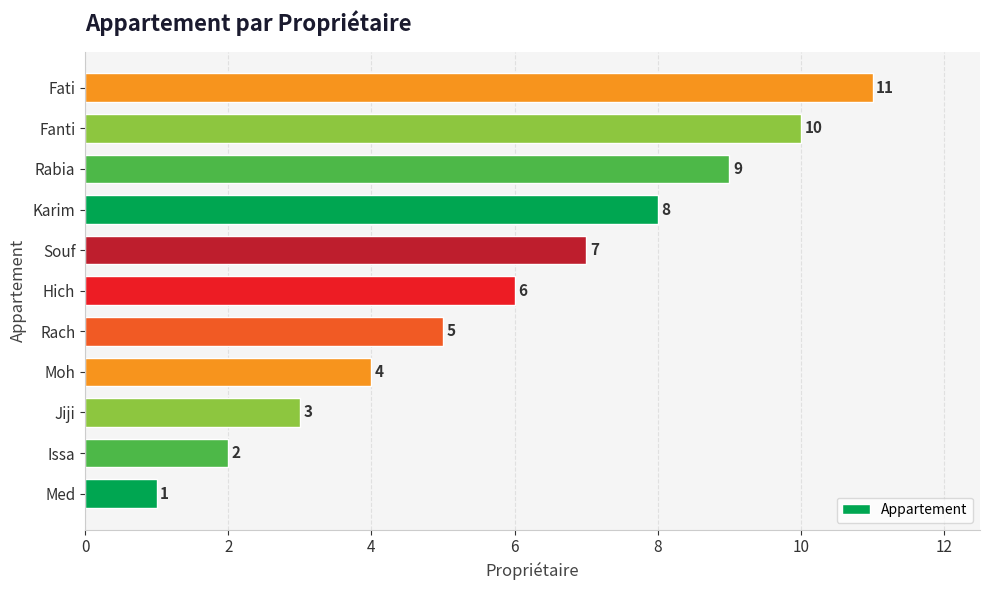

What is the change in value from Rach to Rabia?

+4